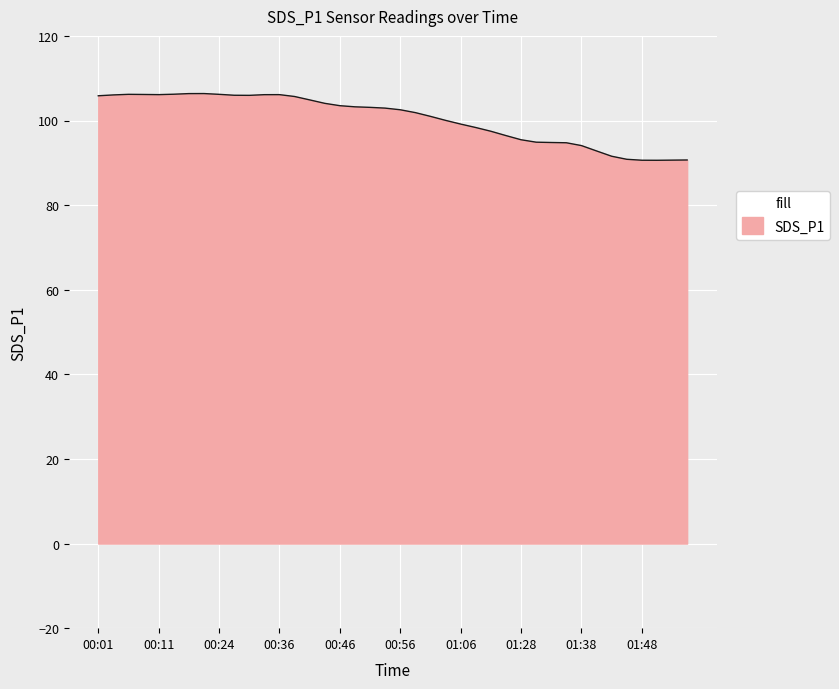

What is the difference between the maximum and minimum values?

15.8